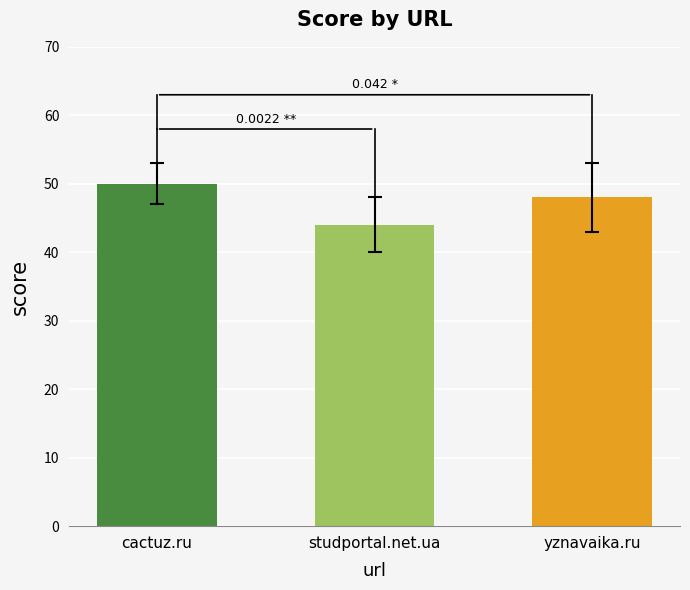

Rank the categories by value from lowest to highest.

studportal.net.ua, yznavaika.ru, cactuz.ru